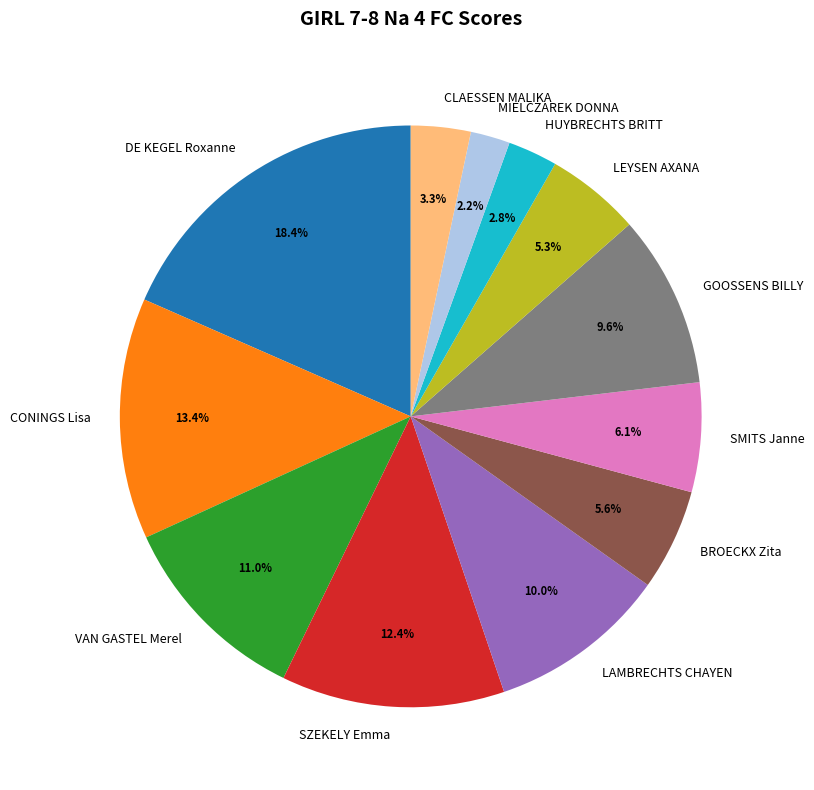

Is there any slice that represents more than half of the pie?

No